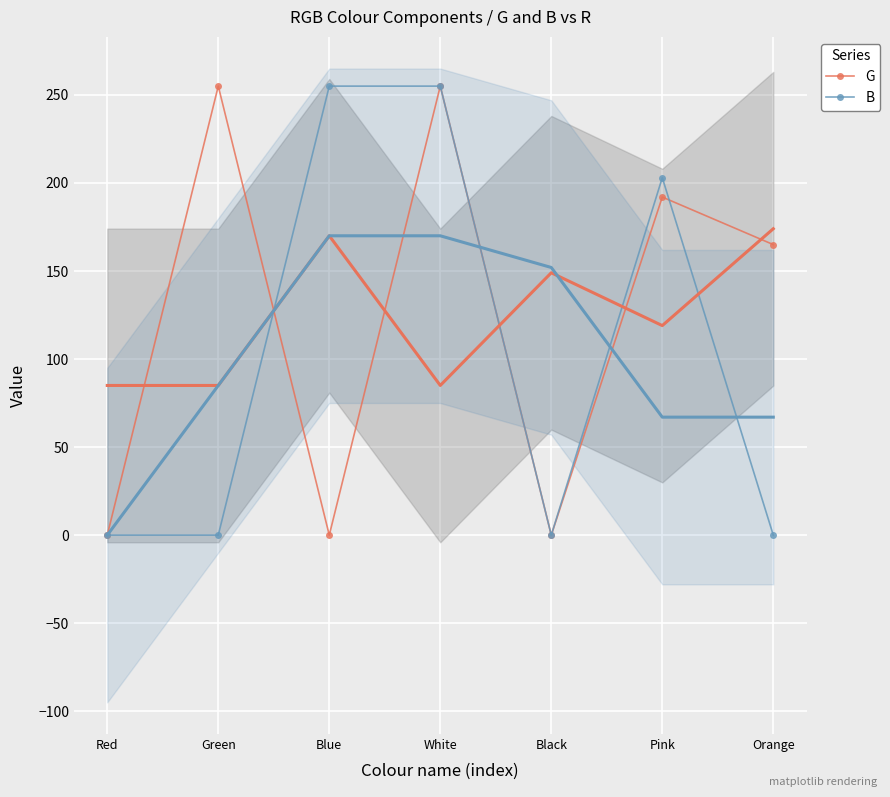

At which category does the chart reach its peak across all series?

Green